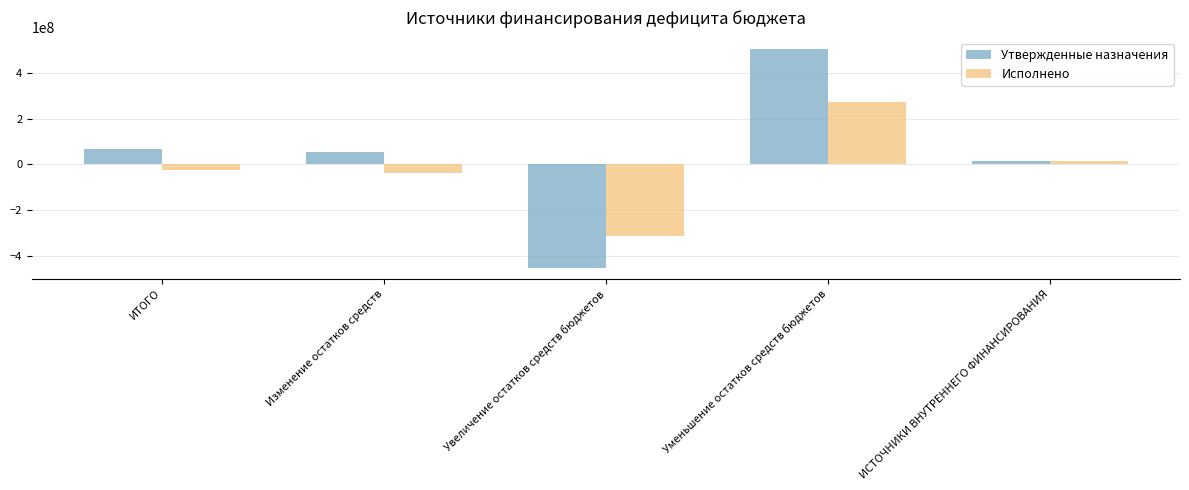

How many values in Утвержденные назначения are above zero?

4